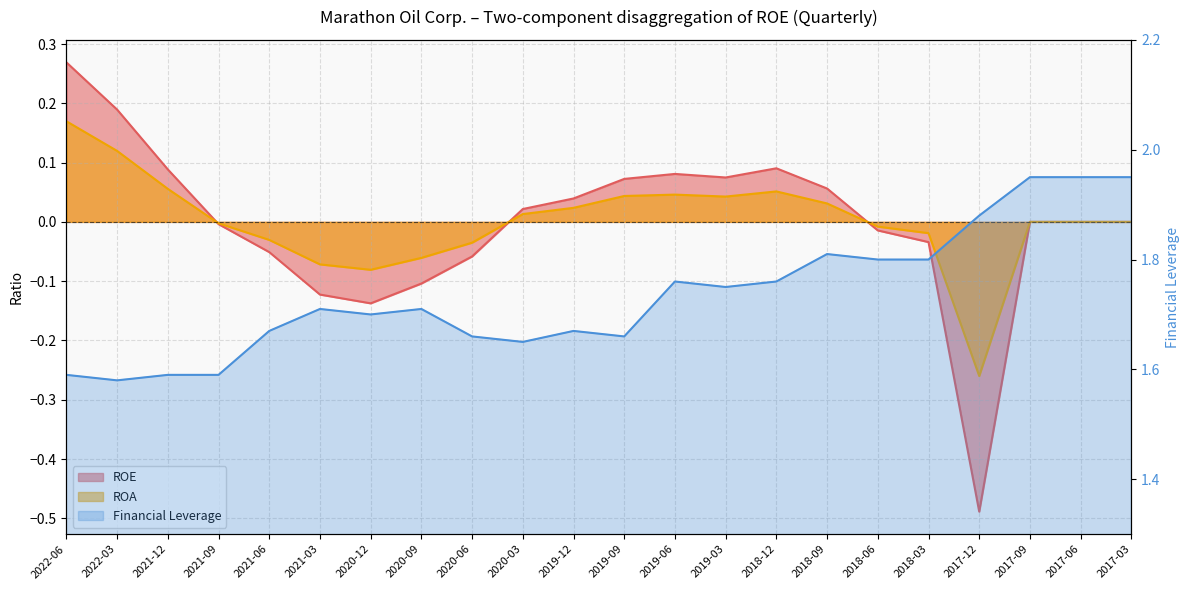

Does the chart have visible grid lines?

Yes